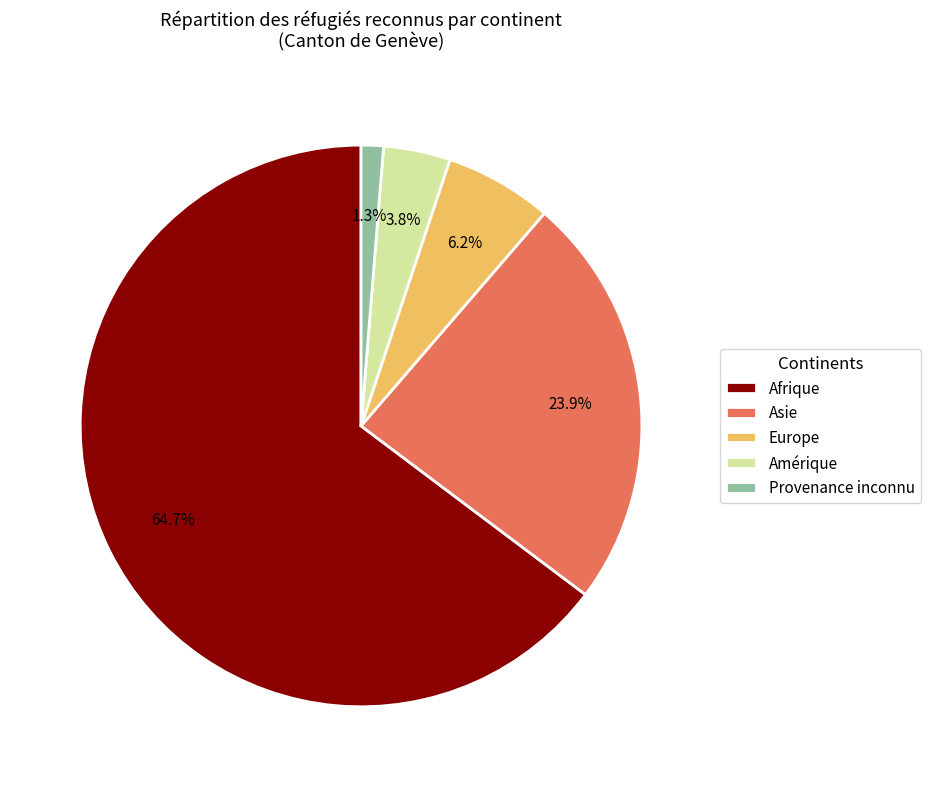

Rank the categories by value from lowest to highest.

Provenance inconnu, Amérique, Europe, Asie, Afrique